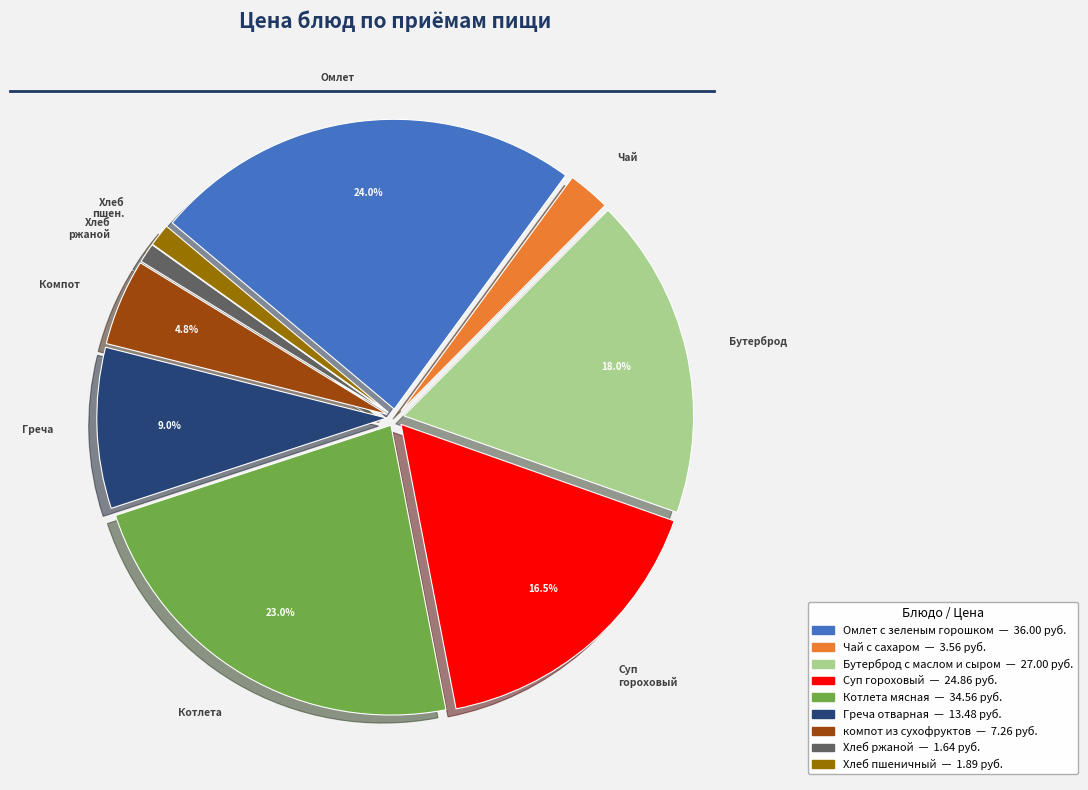

To the nearest percent, what percentage of the pie is Чай с сахаром?

2%